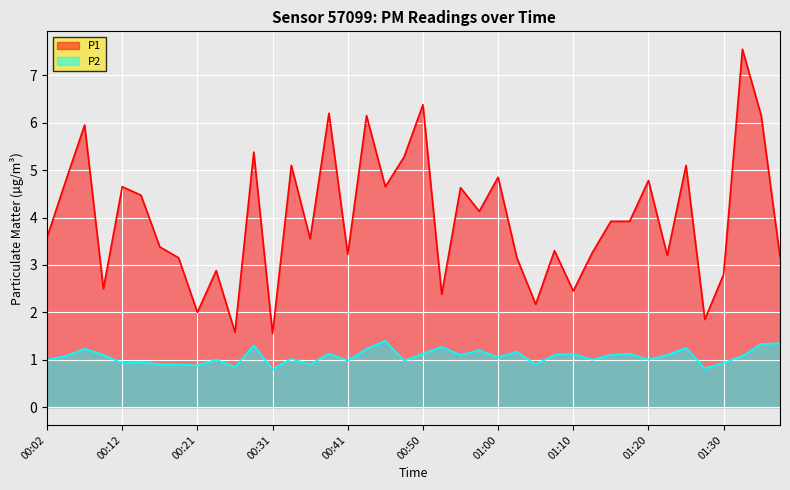

True or false: P1 and P2 intersect in this chart.

False